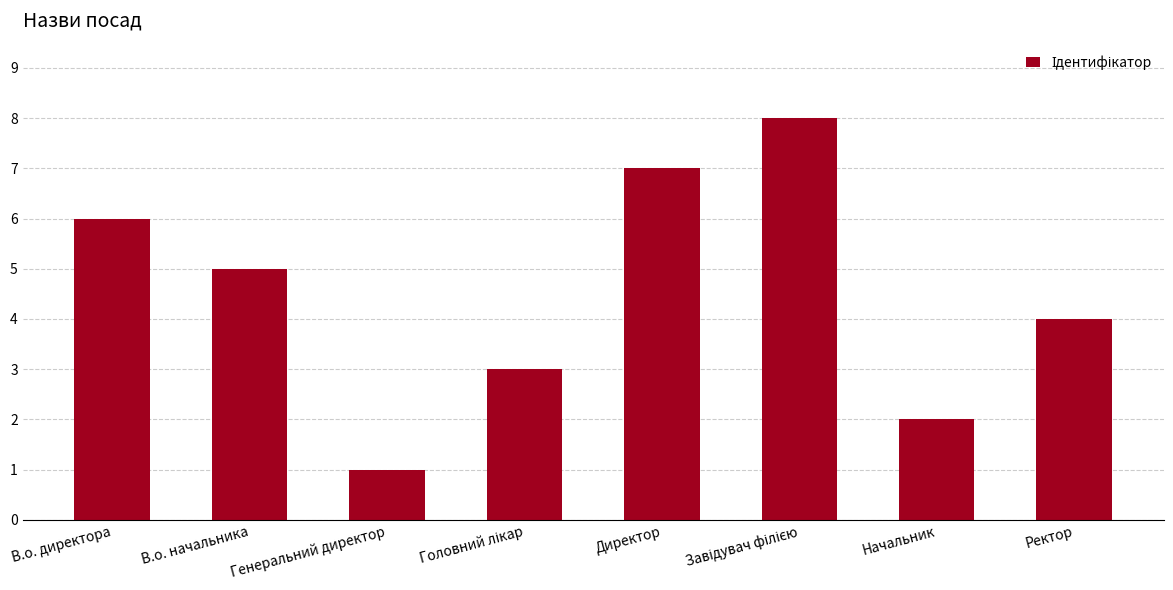

Count the values in the range 3 to 7.

5